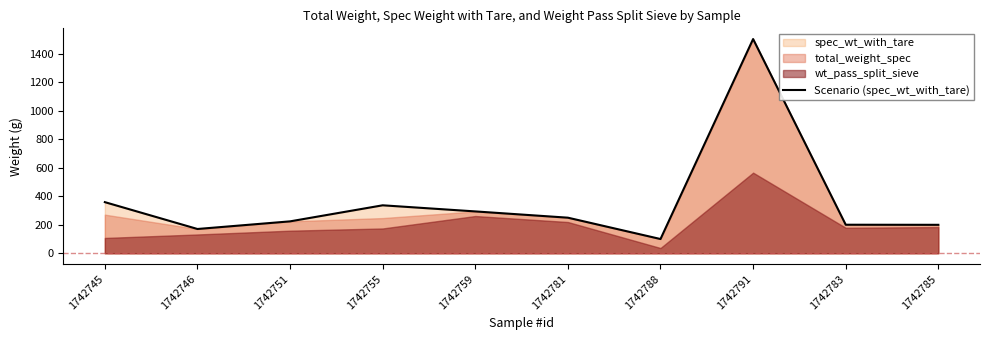

How many values are below 249?

5